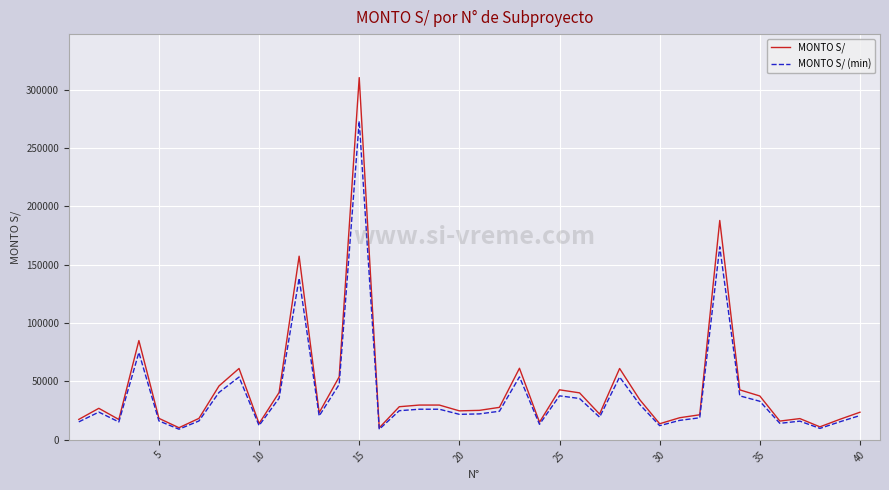

List the series in order of their peak value, highest first.

MONTO S/, MONTO S/ (min)